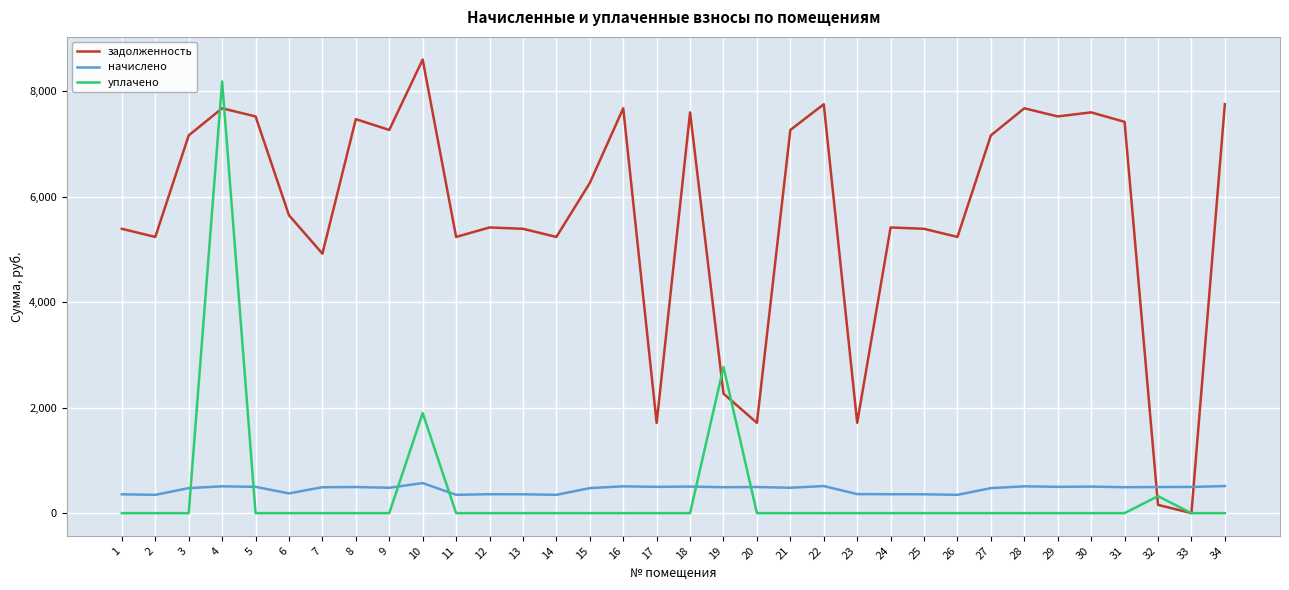

Is it true that начислено equals 481.4 at 21?

True